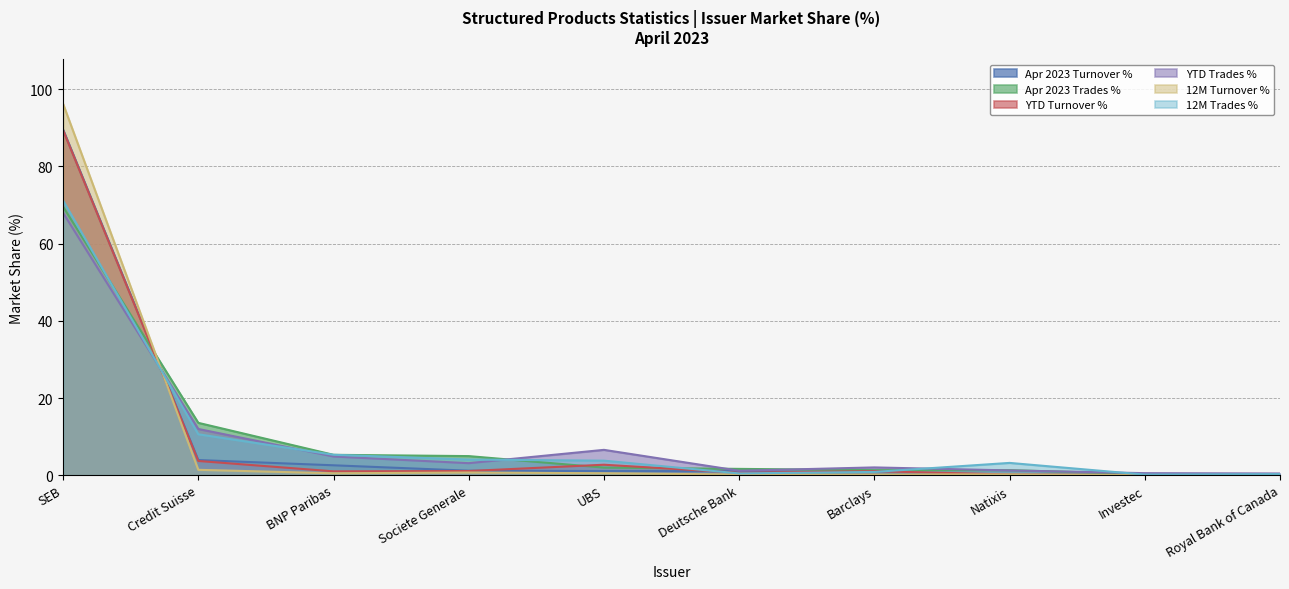

At which category does the chart reach its minimum across all series?

Royal Bank of Canada